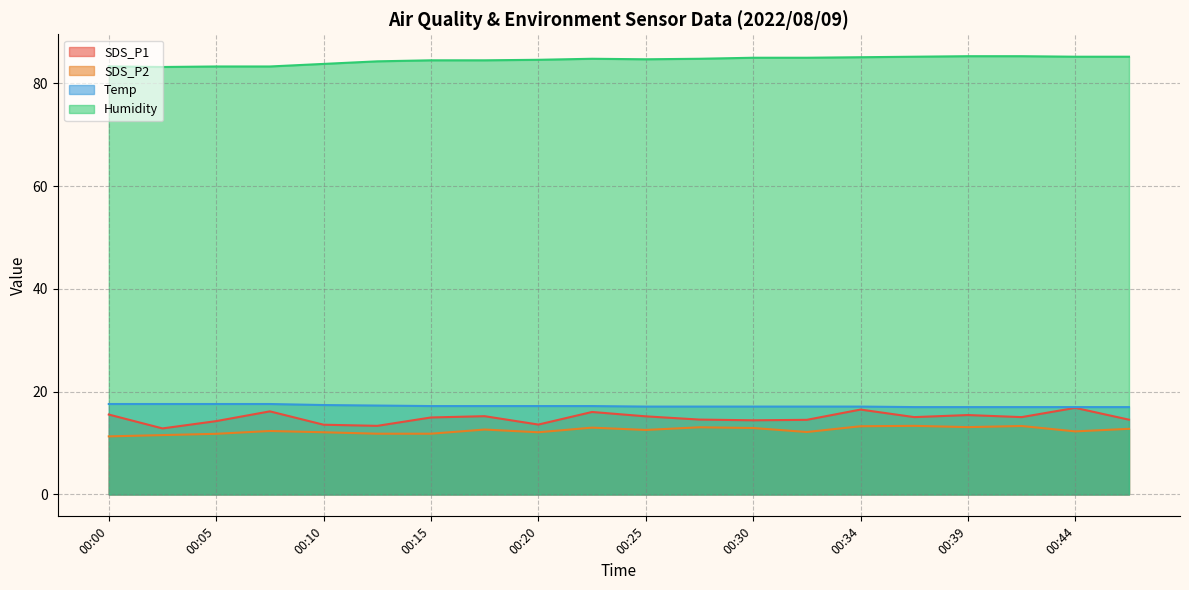

Which has a higher value, 00:20 or 00:08?

00:08